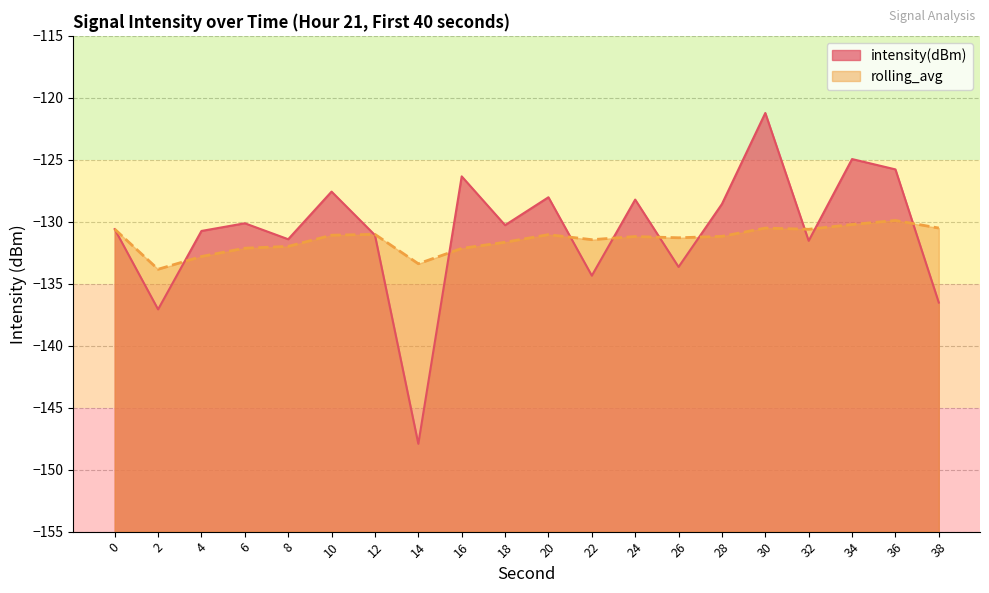

Reading left to right, list all the values displayed in this chart.

intensity(dBm): 0=-130.6	2=-137.1	4=-130.7	6=-130.1	8=-131.4	10=-127.6	12=-131.1	14=-147.9	16=-126.3	18=-130.3	20=-128.0	22=-134.3	24=-128.2	26=-133.6	28=-128.6	30=-121.2	32=-131.5	34=-124.9	36=-125.8	38=-136.5
rolling_avg: 0=-130.6	2=-133.8	4=-132.8	6=-132.1	8=-132.0	10=-131.1	12=-131.0	14=-133.4	16=-132.1	18=-131.7	20=-131.0	22=-131.4	24=-131.2	26=-131.3	28=-131.2	30=-130.5	32=-130.6	34=-130.2	36=-129.9	38=-130.5